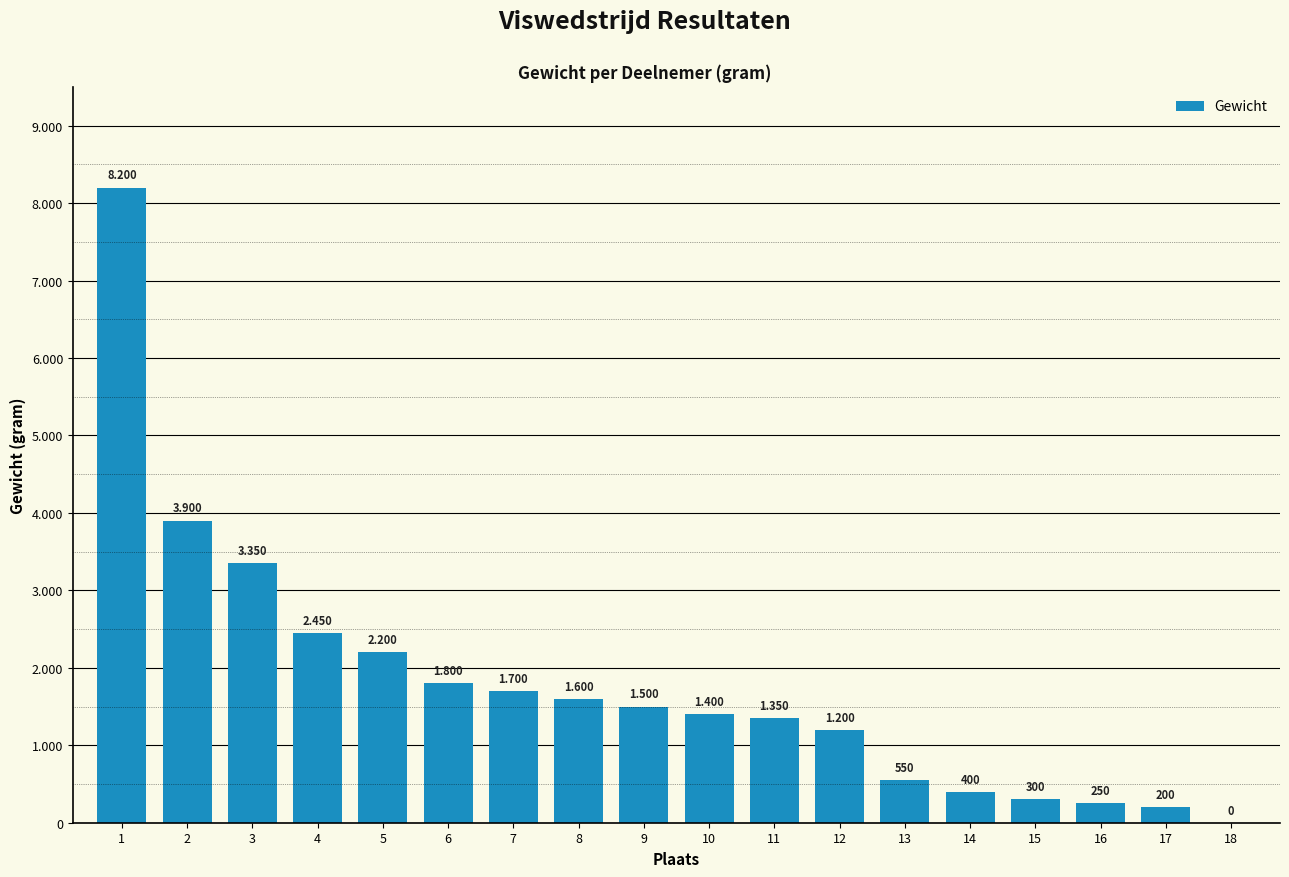

How many bars are there in total?

18